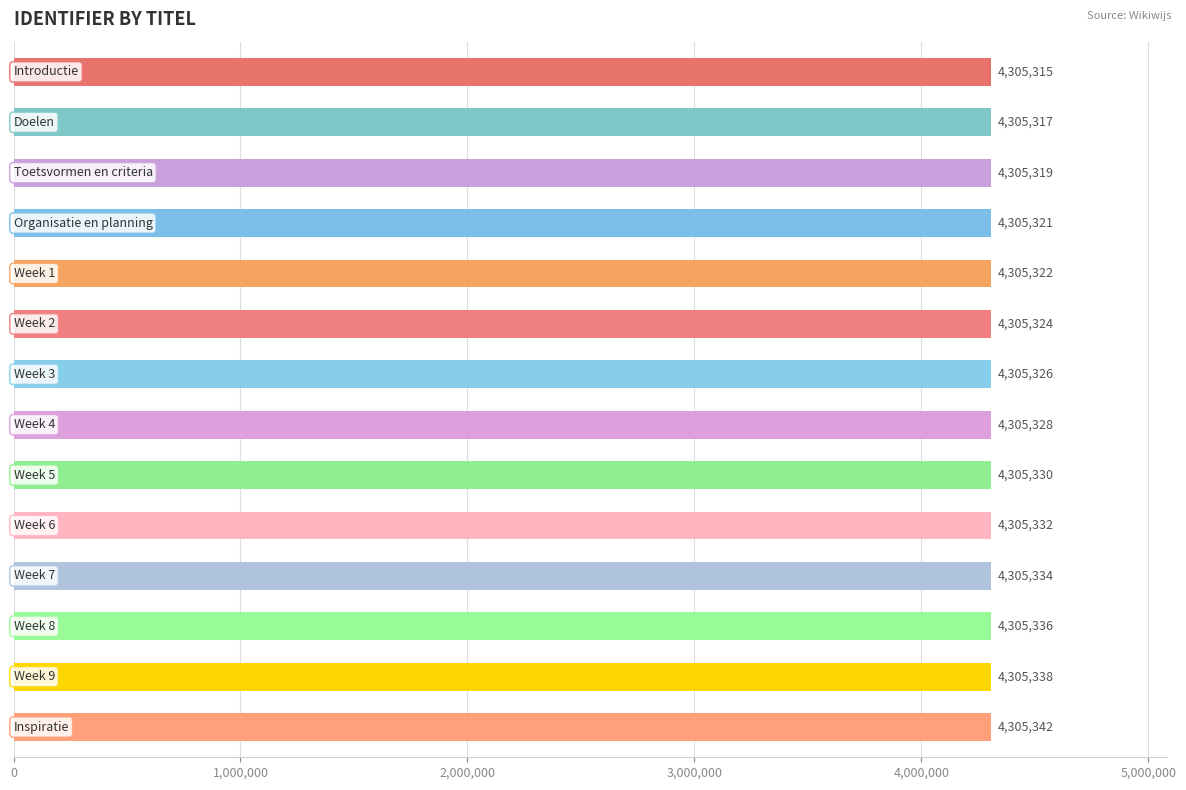

Reading bottom to top, extract all data points from this chart.

4305342	4305338	4305336	4305334	4305332	4305330	4305328	4305326	4305324	4305322	4305321	4305319	4305317	4305315